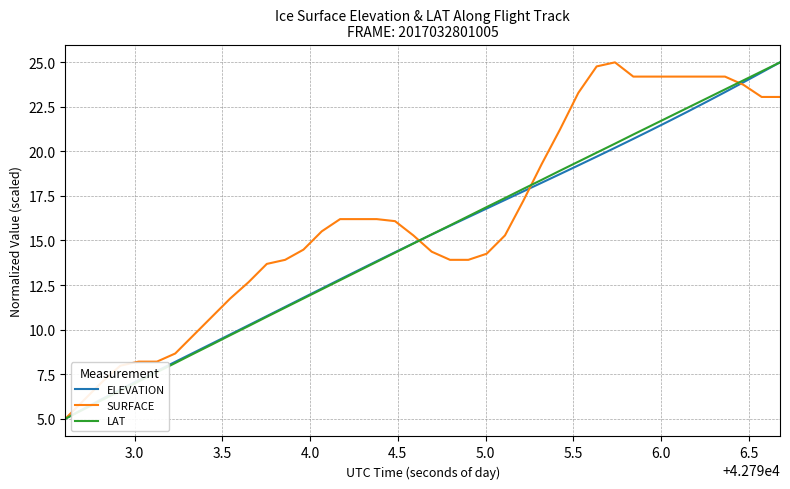

Which series has the largest total across all categories?

SURFACE